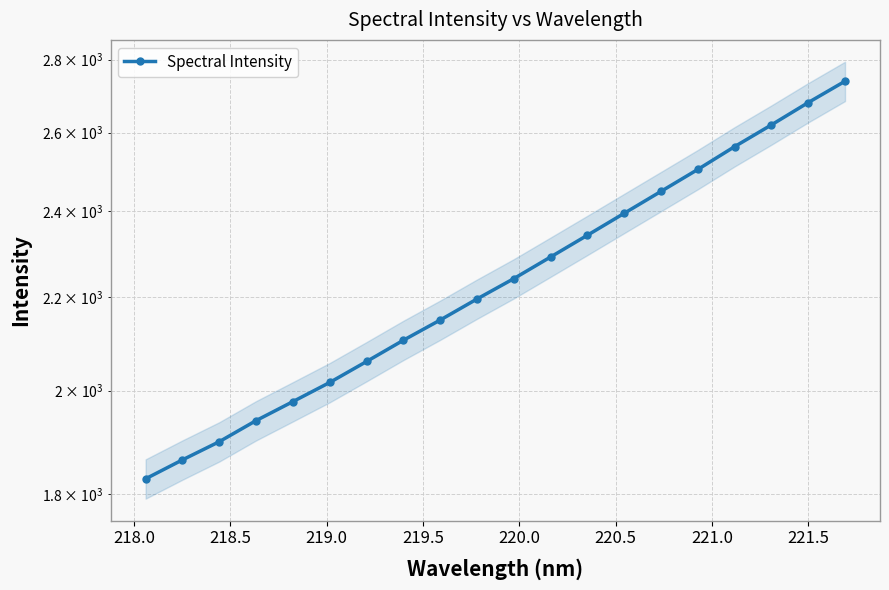

What is the minimum value shown in the chart?

1828.7